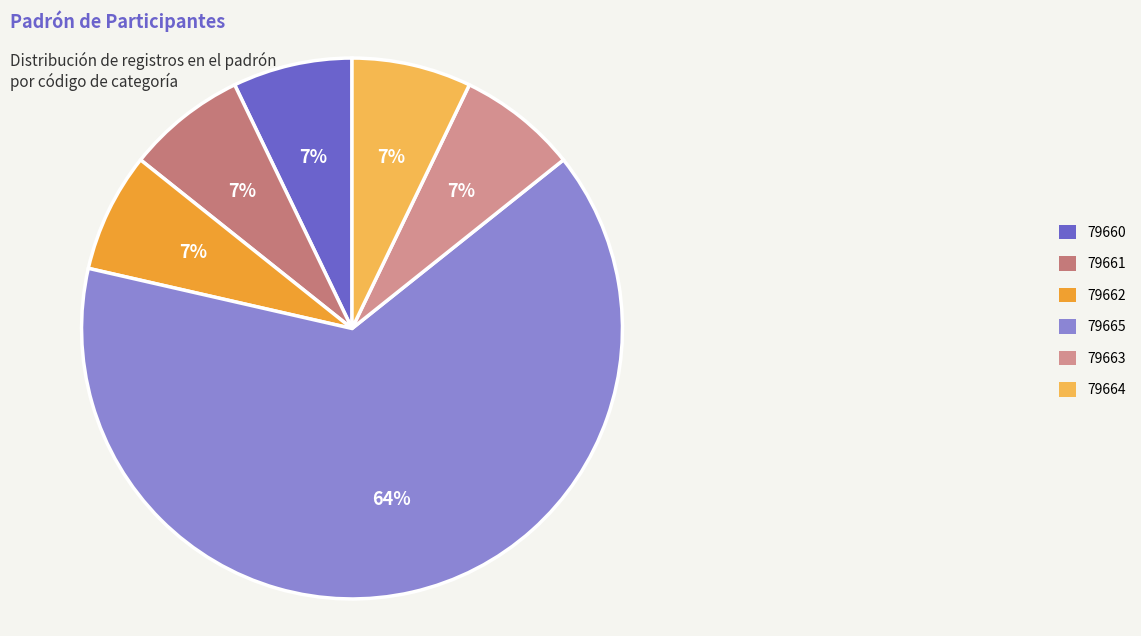

Does any single category account for the majority?

Yes